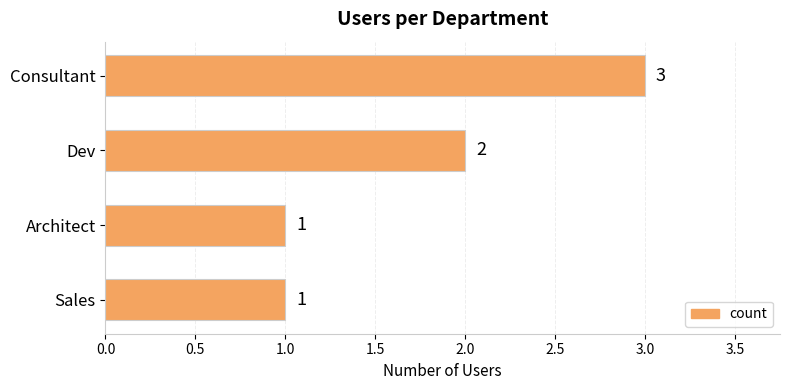

What is the label of the 3rd bar from the top?

Architect